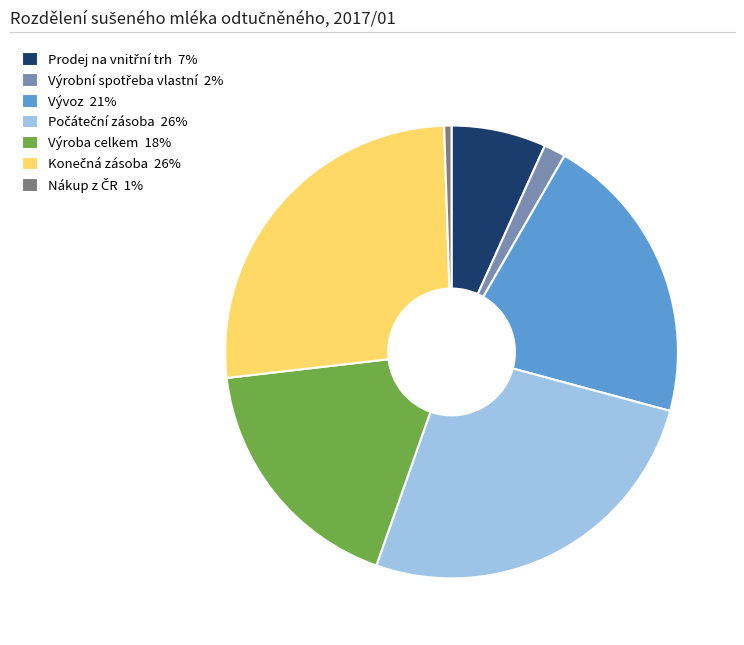

Is there any slice that represents more than half of the pie?

No